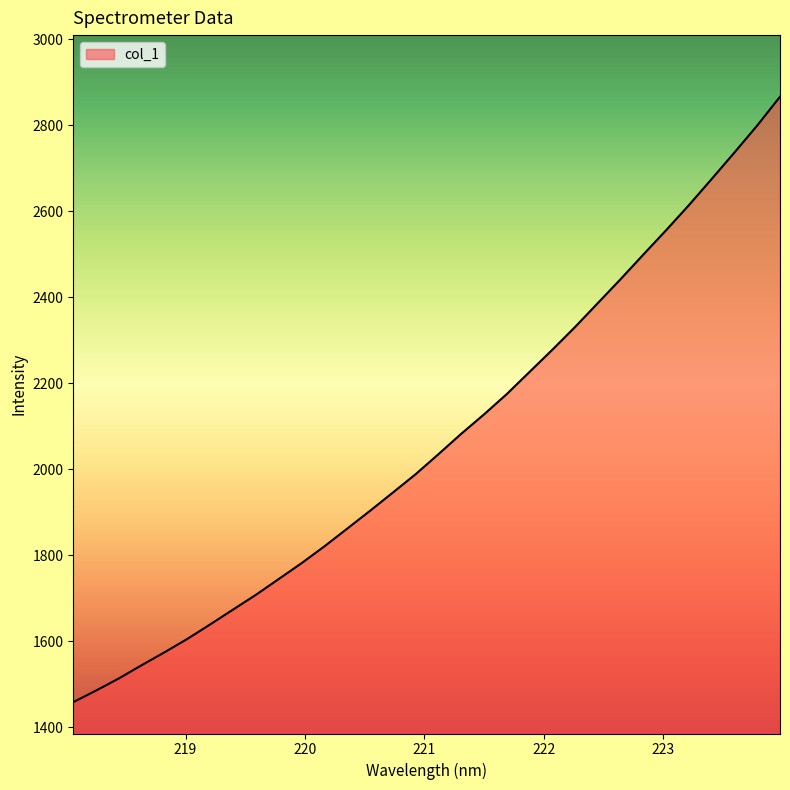

True or false: there are more than 2 points higher than both neighbors.

False